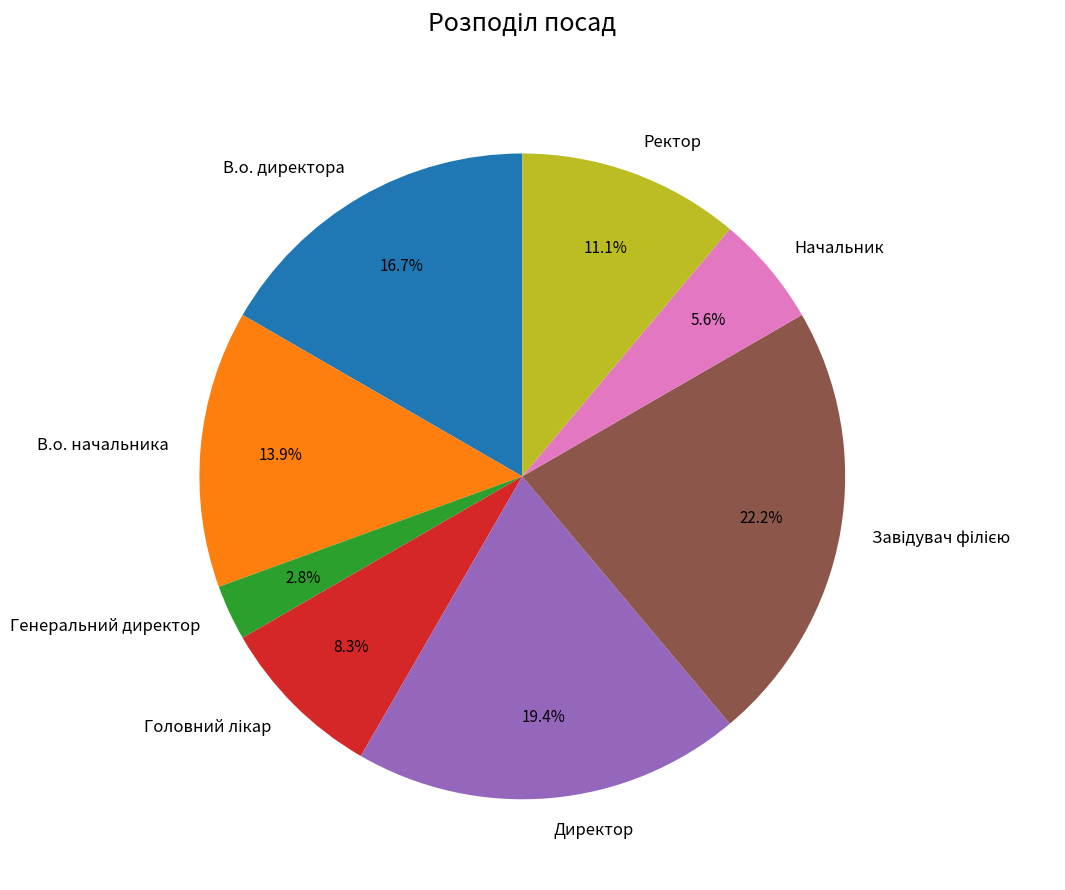

Is there a majority slice in this chart?

No